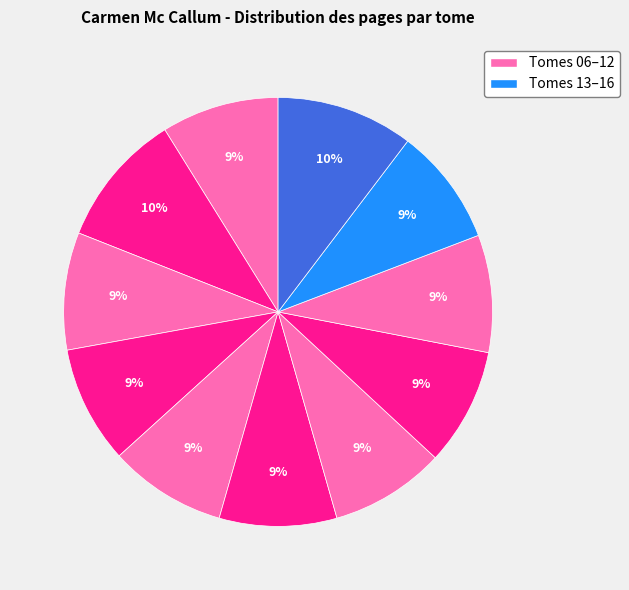

How many segments does this pie chart have?

11